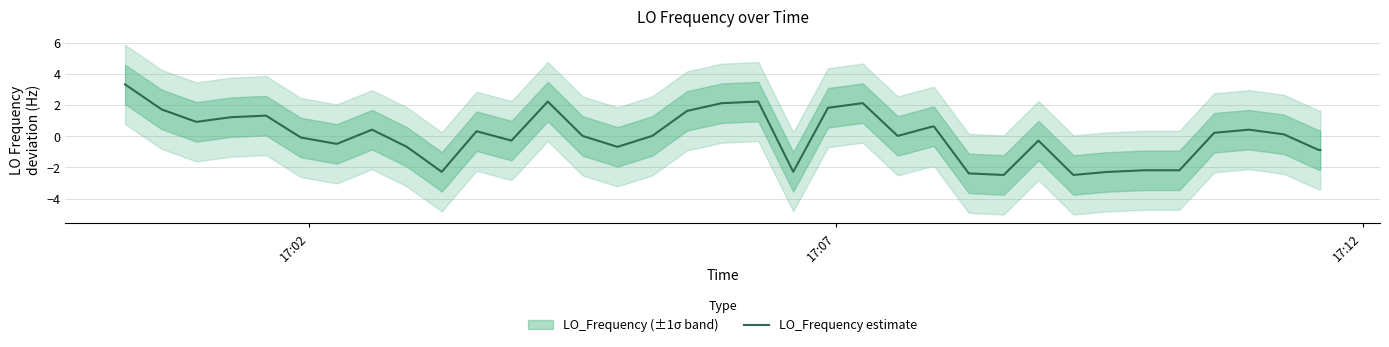

Does the chart display data point markers on the line(s)?

No